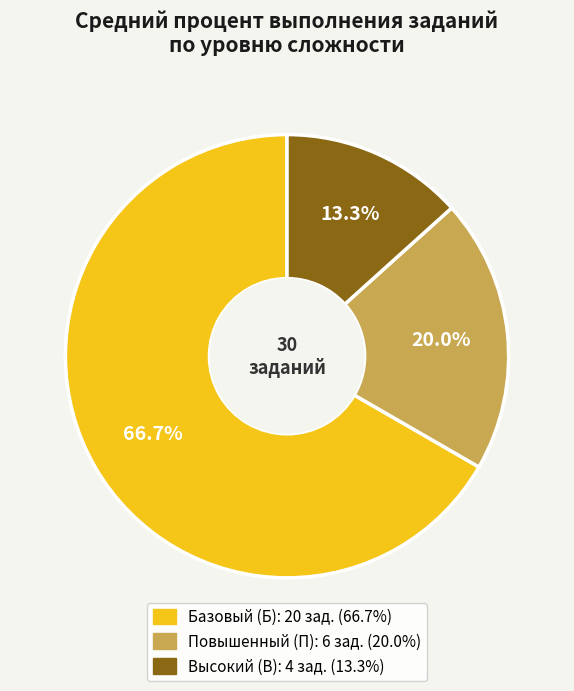

How many segments does this pie chart have?

3